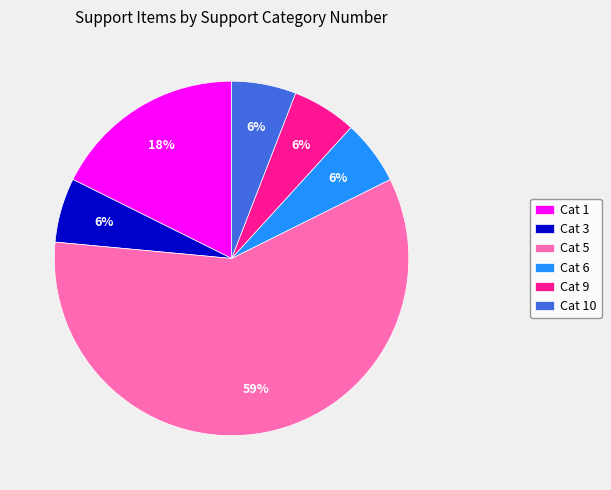

Does Cat 10 represent more than half of the total?

No